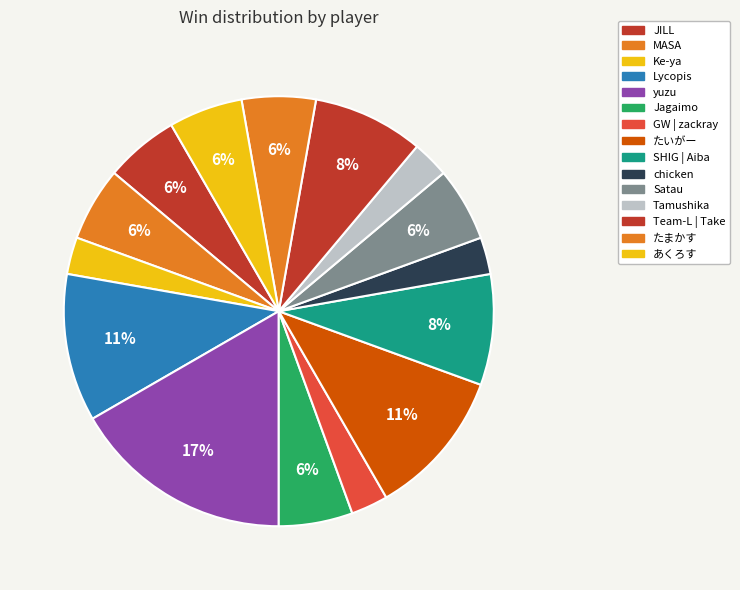

Does Lycopis represent more than half of the total?

No